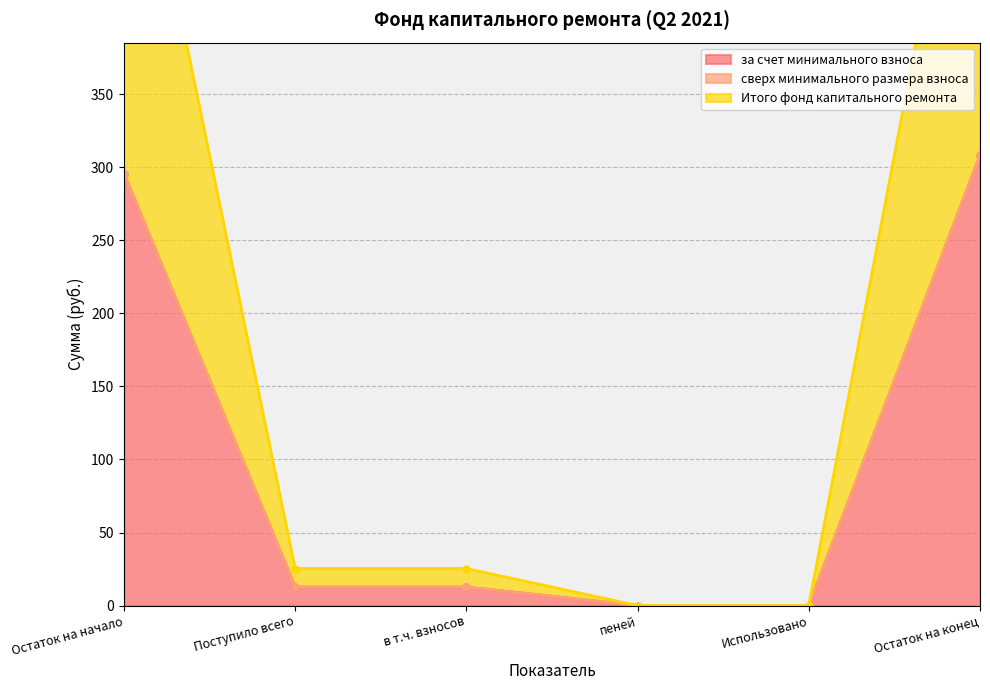

What is the label of the 1st point from the right?

Остаток на конец